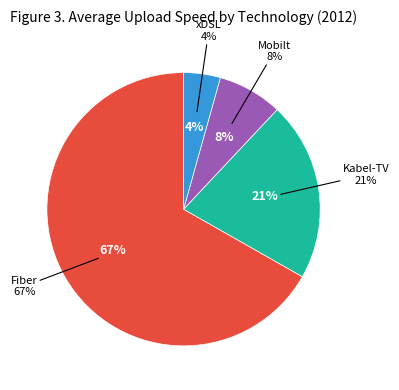

What percentage is the Kabel-TV slice, to the nearest percent?

21%